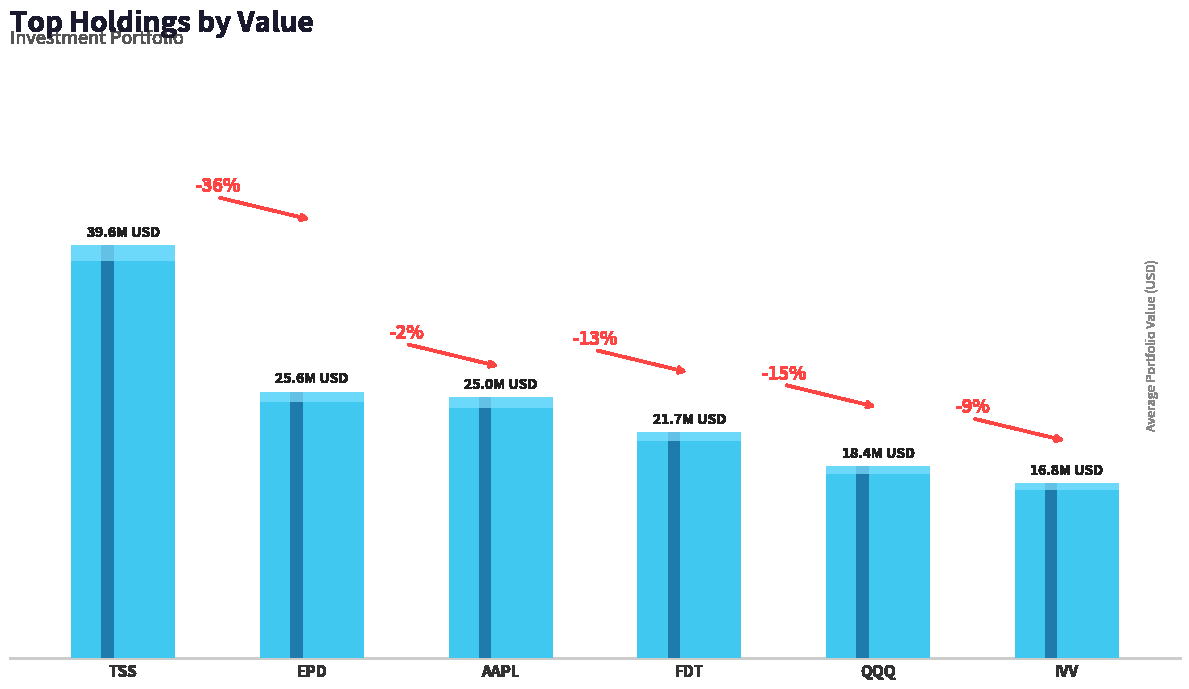

The chart shows a value of 25002000 at APPLE INC. True or false?

True